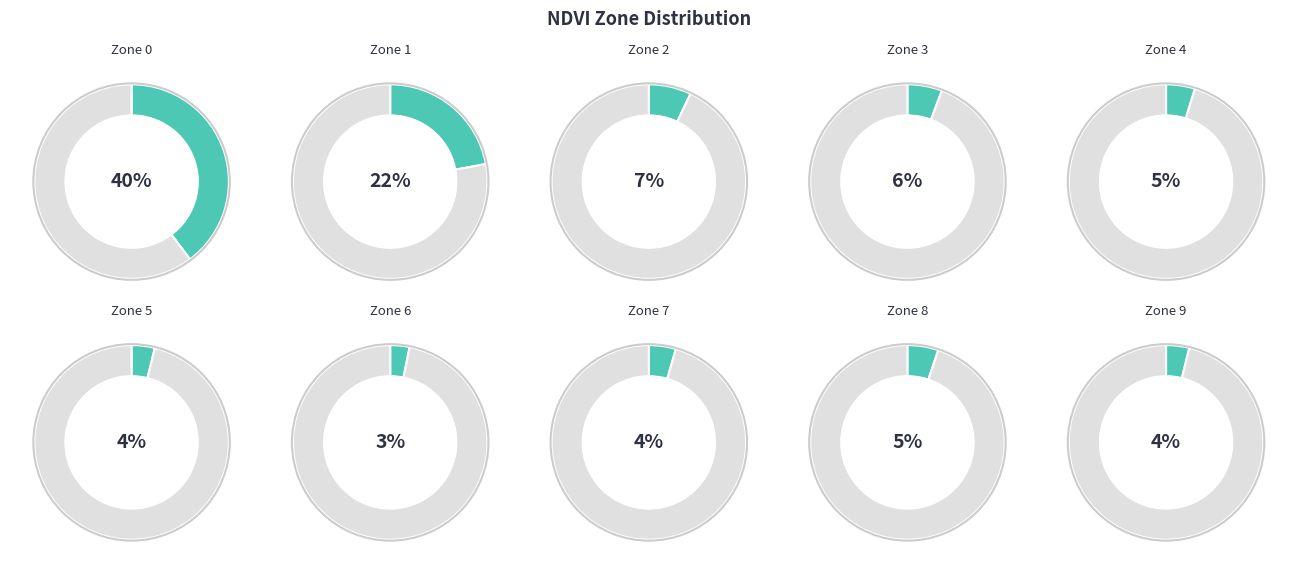

Which slice is the largest?

Zone 0